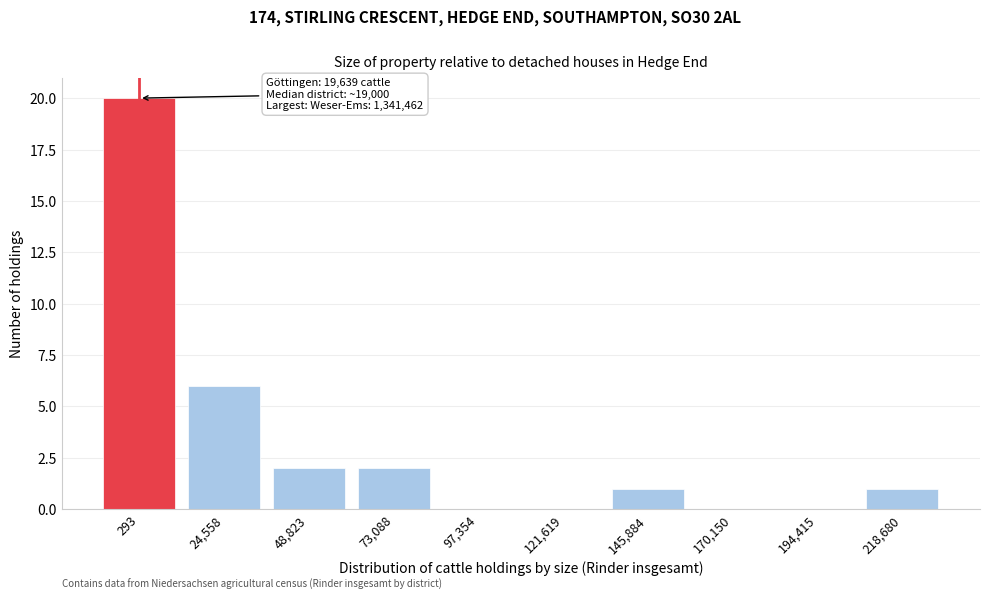

Reading left to right, transcribe all the data shown in this chart.

293=20	24,558=6	48,823=2	73,088=2	97,354=0	121,619=0	145,884=1	170,150=0	194,415=0	218,680=1